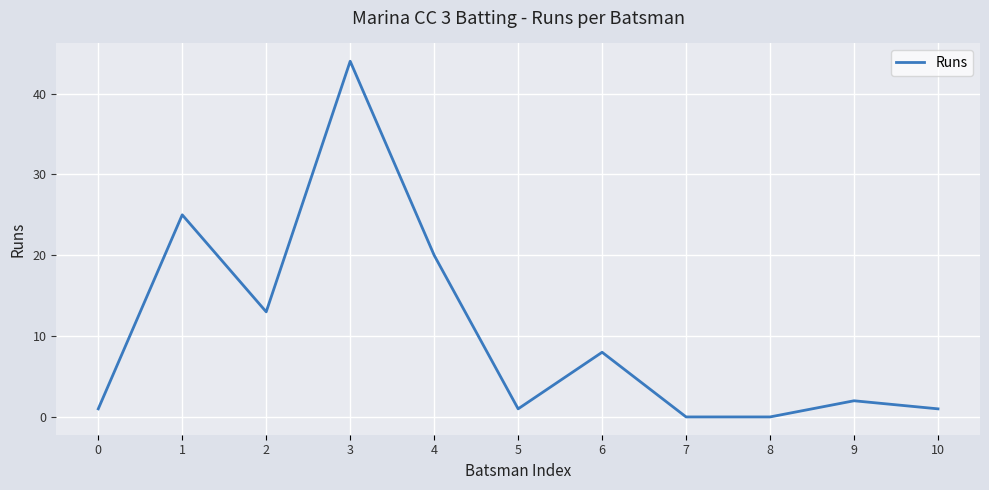

Is it true that the value at 7 is 0?

True